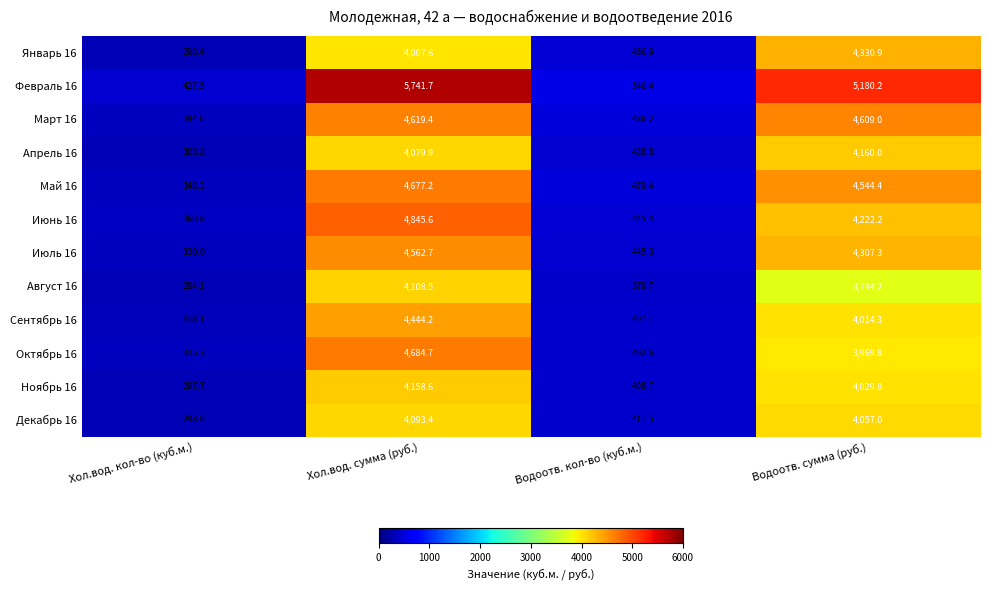

The value of Сентябрь 16 at Хол.вод. кол-во (куб.м.) is 318.1. True or false?

True